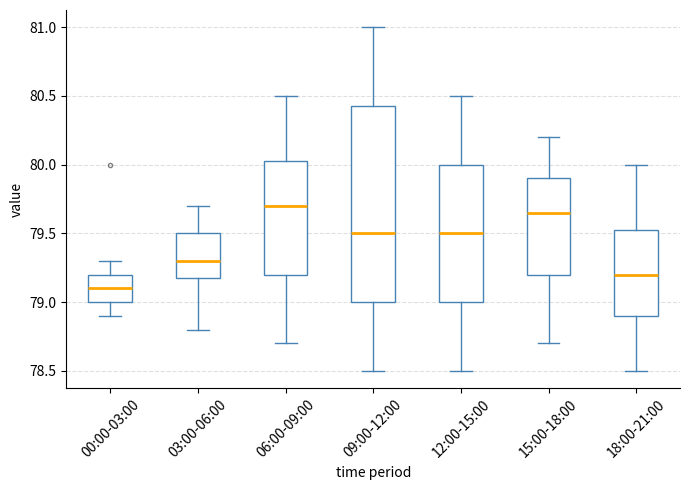

Reading left to right, read every box against the y-axis: the position of its median line, the range the box covers, and the ends of its whiskers. The values are not printed on the chart, so give them approximately, as read against the axis.

00:00-03:00: median 79.10, box 79.00 to 79.20, whiskers 78.90 to 79.30
03:00-06:00: median 79.30, box 79.20 to 79.50, whiskers 78.80 to 79.70
06:00-09:00: median 79.70, box 79.20 to 80.05, whiskers 78.70 to 80.50
09:00-12:00: median 79.50, box 79.00 to 80.45, whiskers 78.50 to 81.00
12:00-15:00: median 79.50, box 79.00 to 80.00, whiskers 78.50 to 80.50
15:00-18:00: median 79.65, box 79.20 to 79.90, whiskers 78.70 to 80.20
18:00-21:00: median 79.20, box 78.90 to 79.55, whiskers 78.50 to 80.00